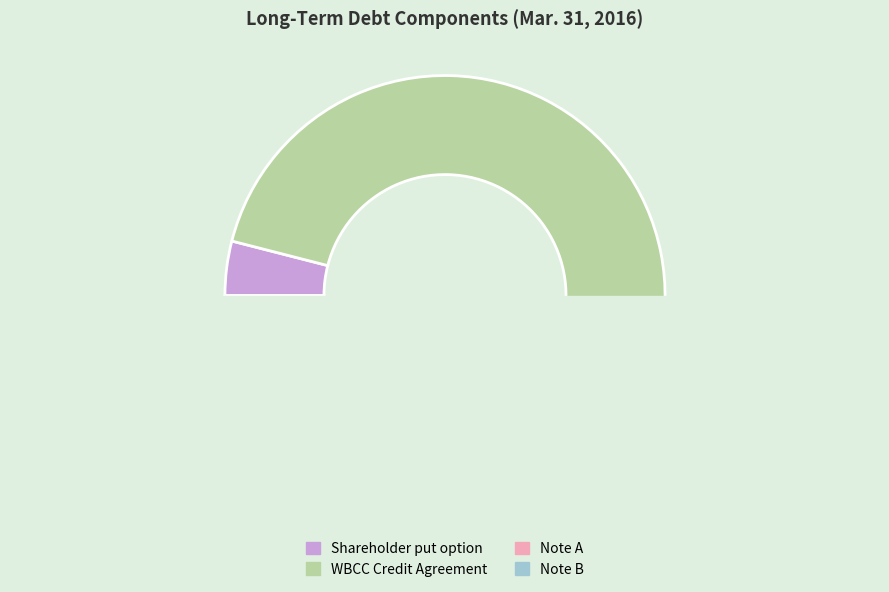

Is there a majority slice in this chart?

Yes